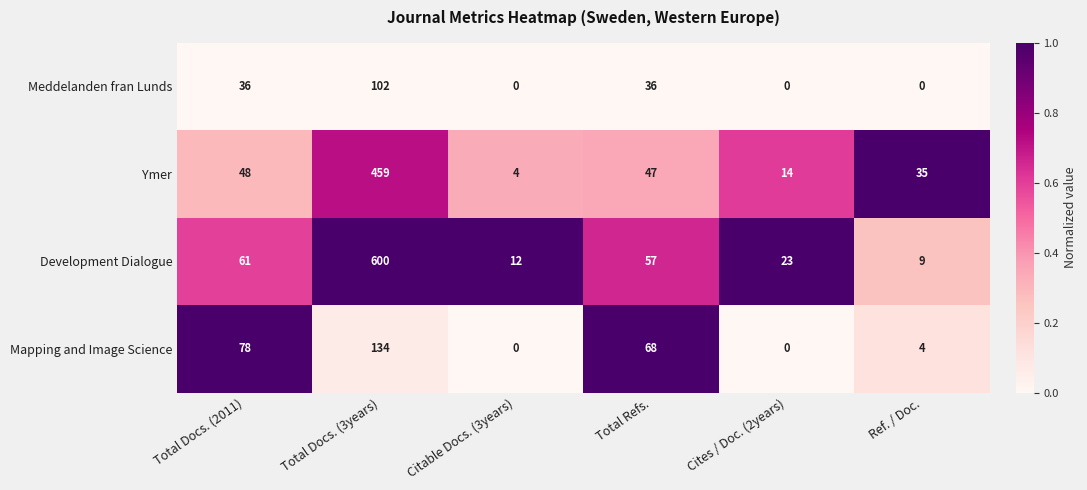

What is the average value of the Meddelanden fran Lunds series?

29